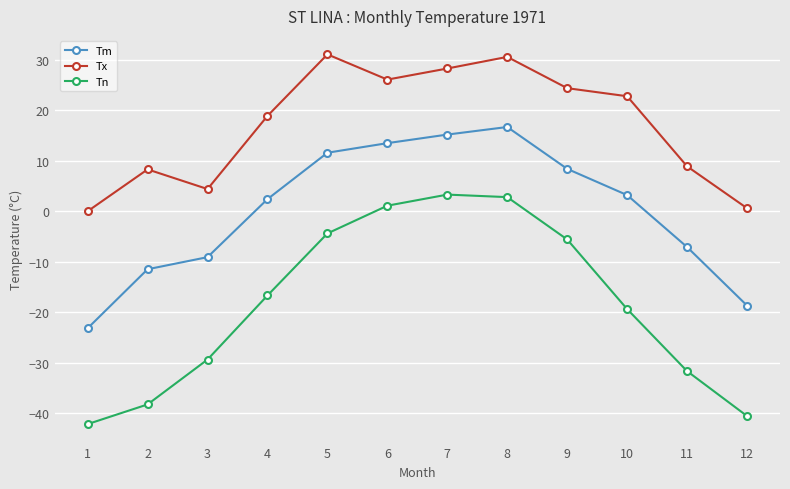

True or false: Tm has more than 1 points higher than both neighbors.

False